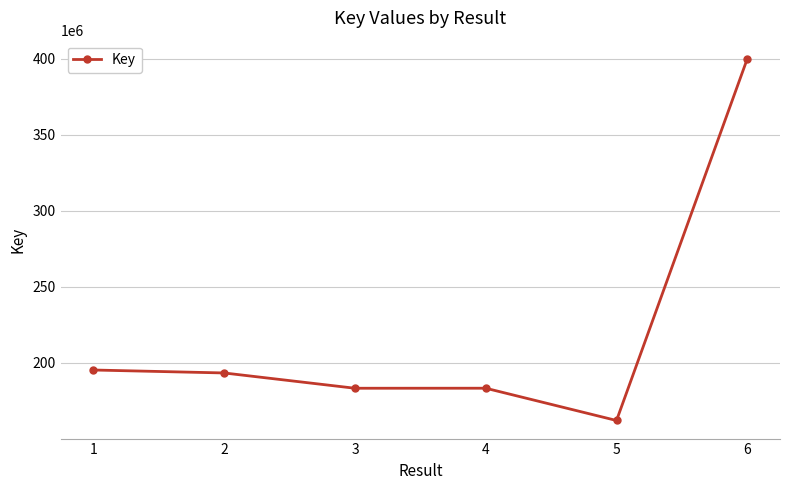

What is the minimum value shown in the chart?

162060546